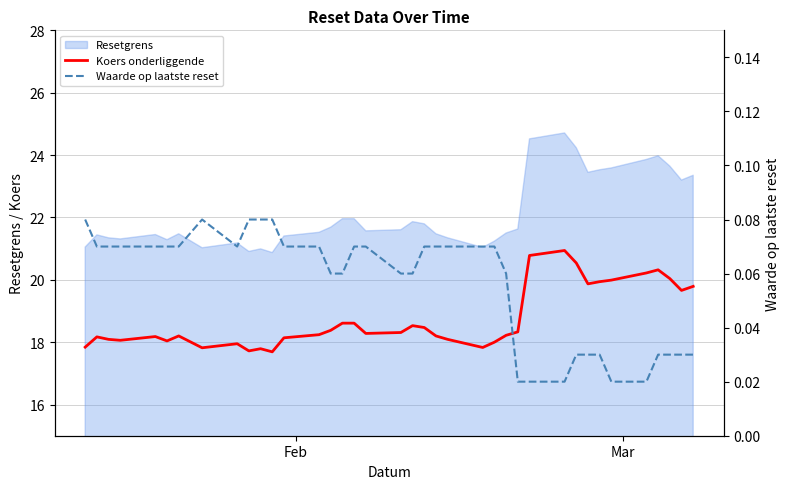

Is it true that Waarde op laatste reset equals 0.1 at 6?

False